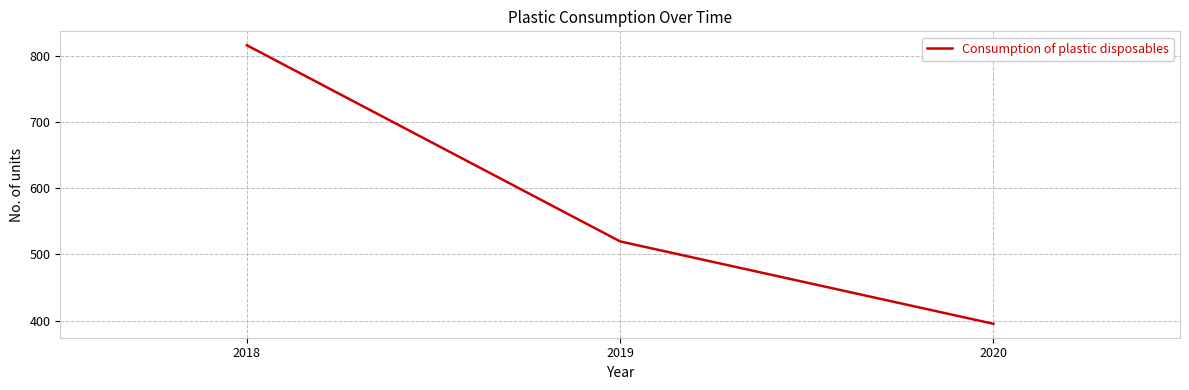

The value at 2020 is 174.3. True or false?

False